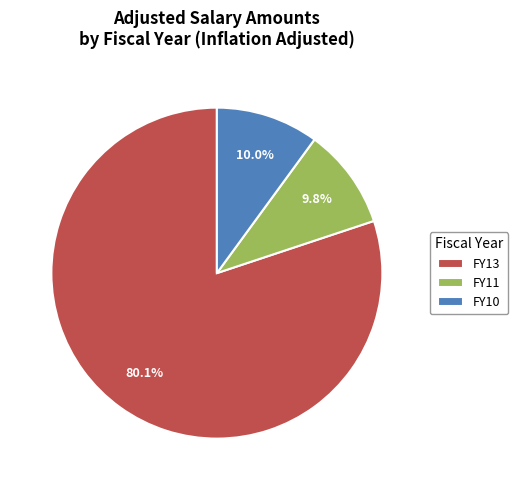

Is there any slice that represents more than half of the pie?

Yes